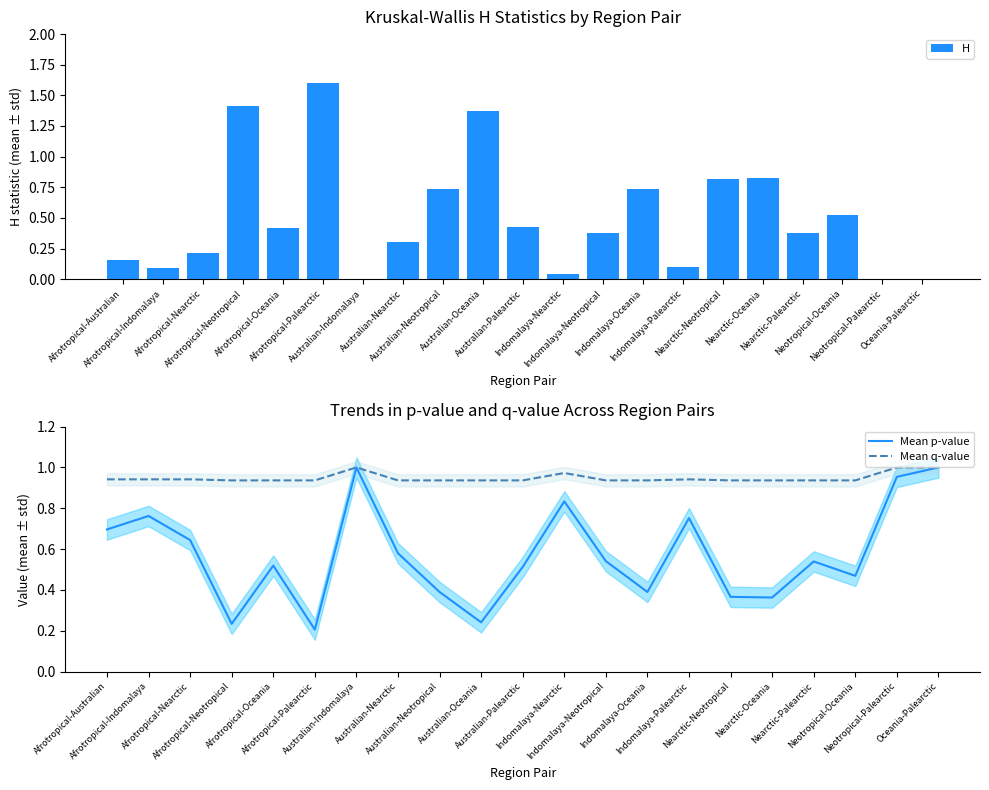

Rank the series by their average value, from highest to lowest.

Mean q-value, Mean p-value, H